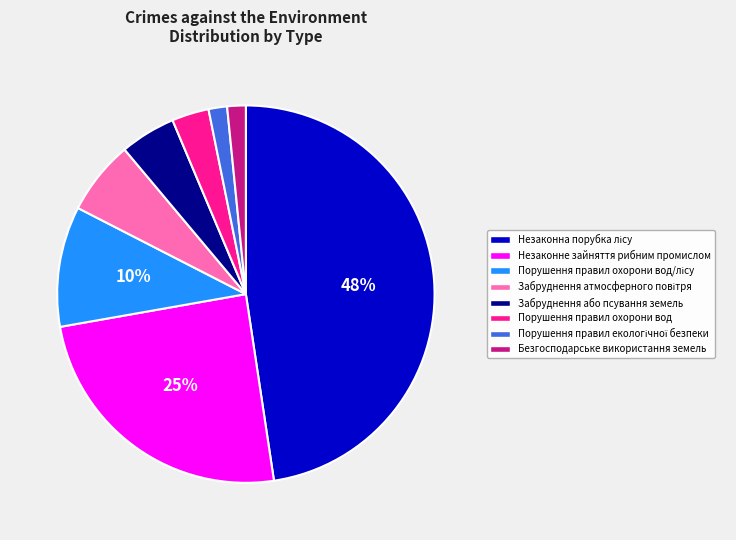

Does any single category account for the majority?

No